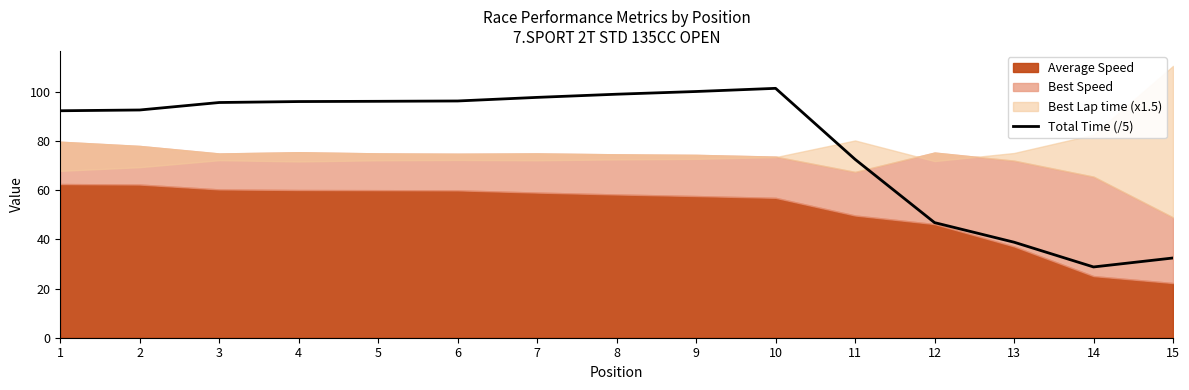

Between 3 and 1, which is larger?

3